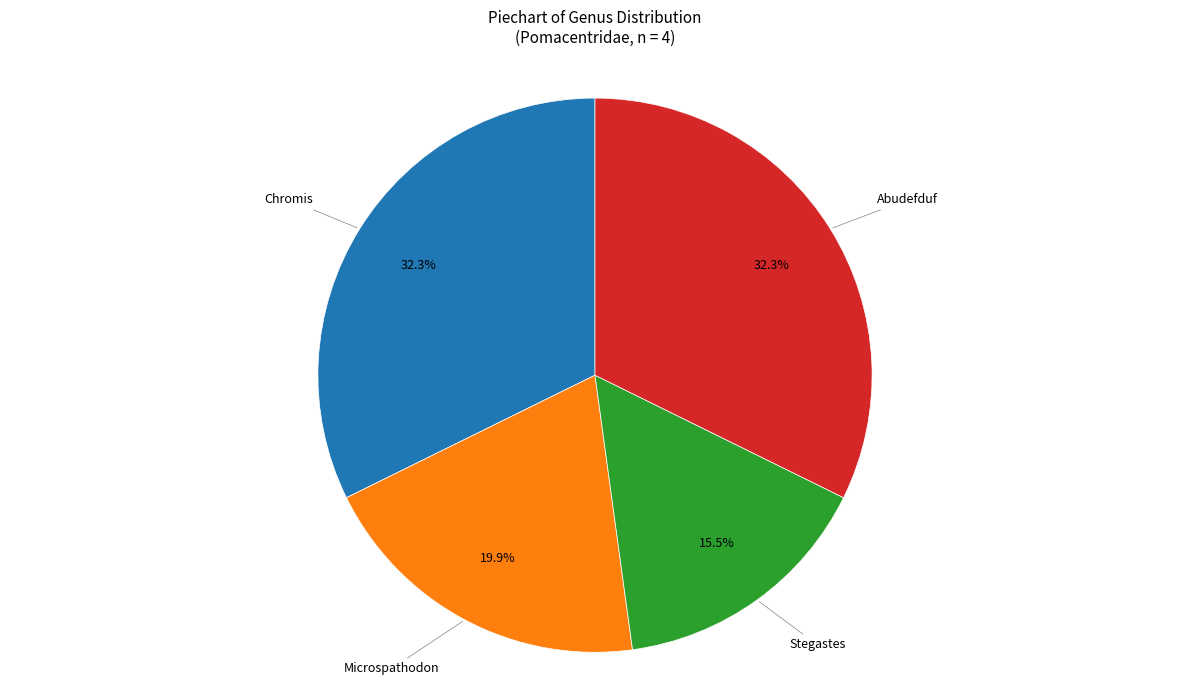

Is there any slice that represents more than half of the pie?

No